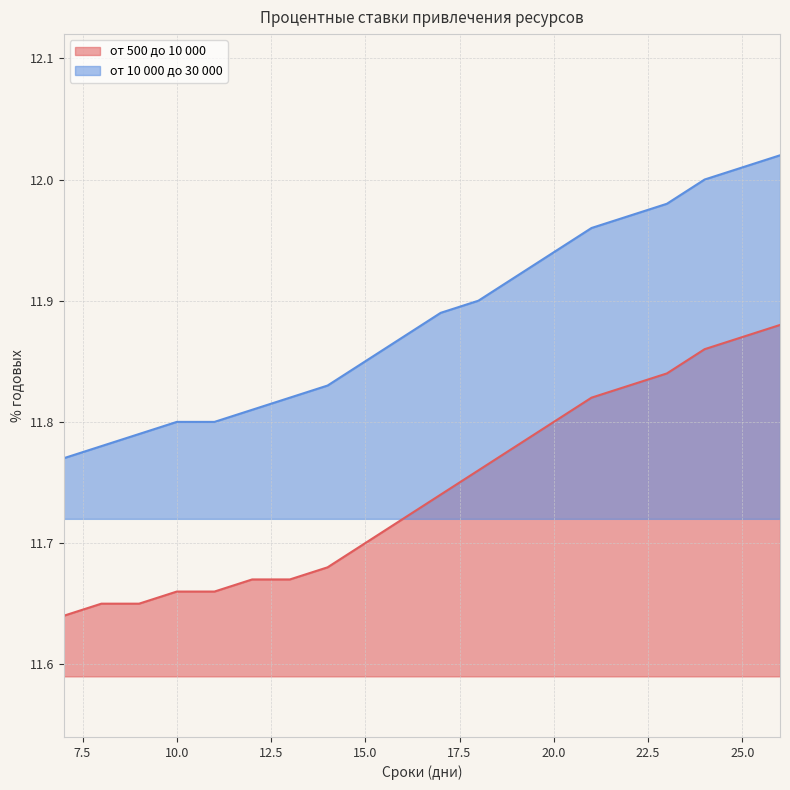

What is the average value of the от 500 до 10 000 series?

11.7